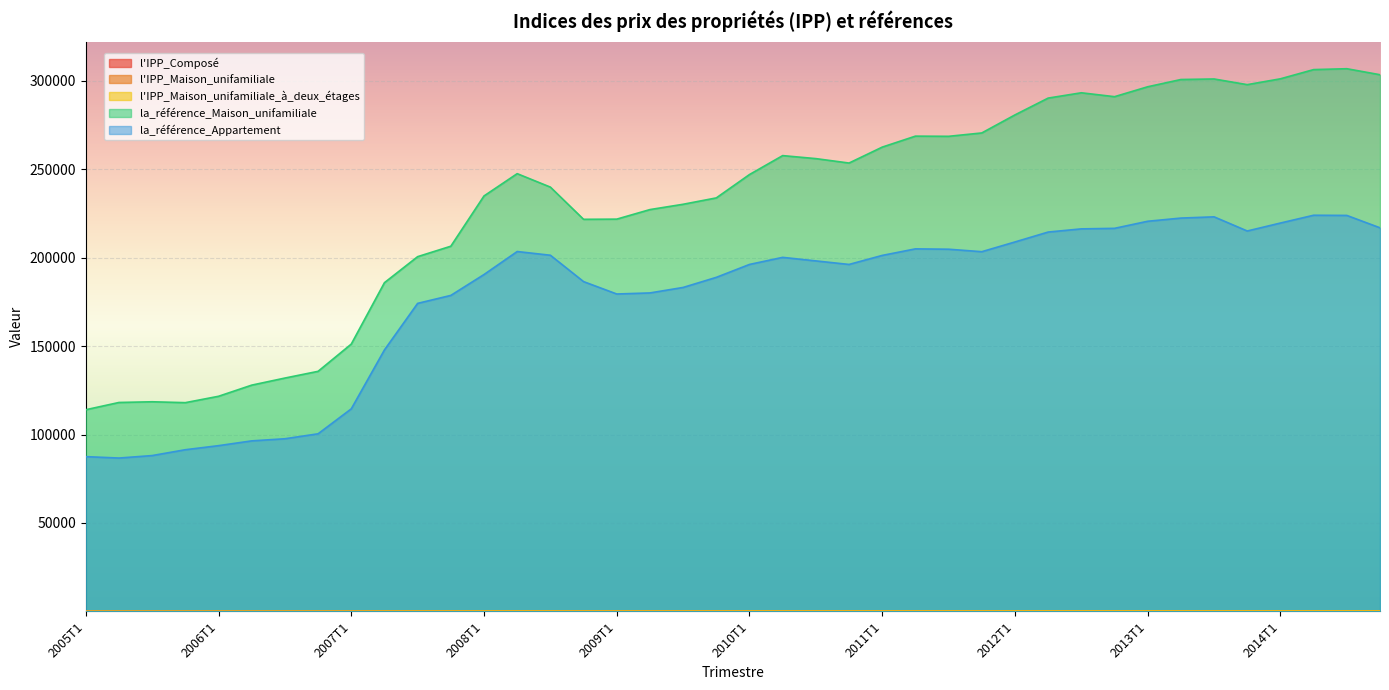

The value of la_référence_Appartement at 2010T4 is 196100.0. True or false?

True